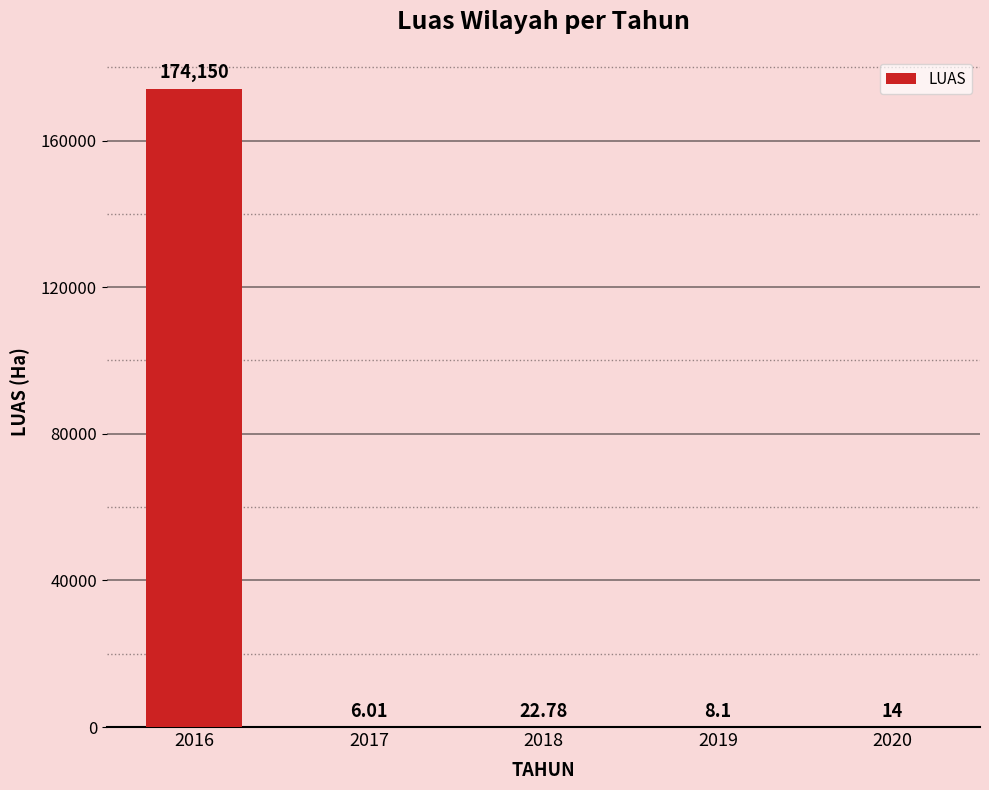

Between 2018 and 2019, which is larger?

2018